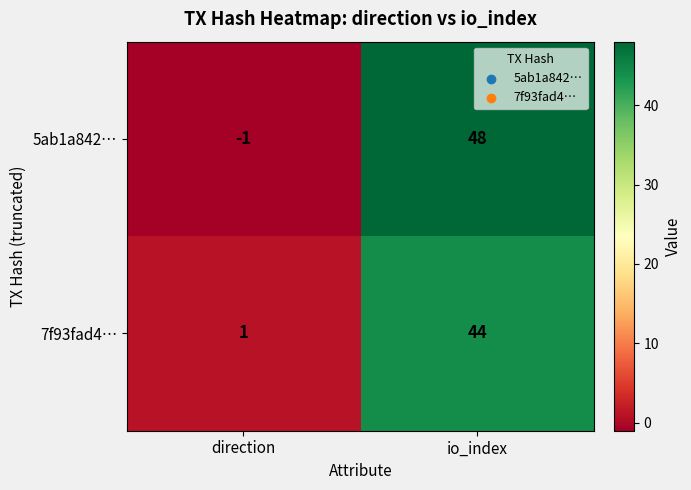

What is the difference between the highest and lowest values at direction?

2